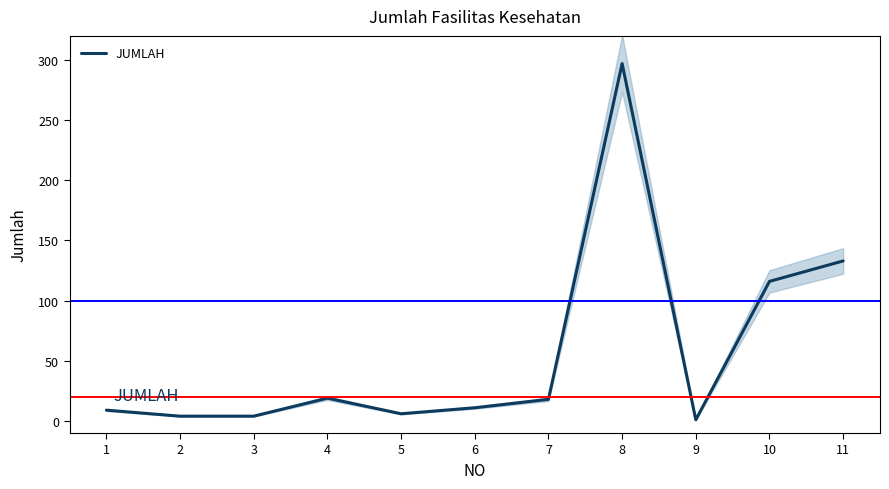

List the labels in order of value, largest first.

8, 11, 10, 4, 7, 6, 1, 5, 2, 3, 9